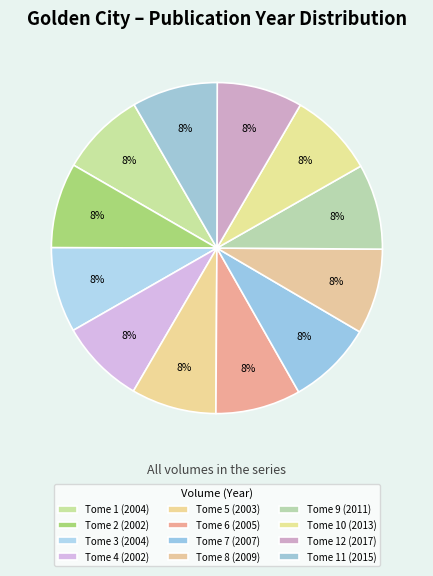

Count the number of slices in the pie.

12